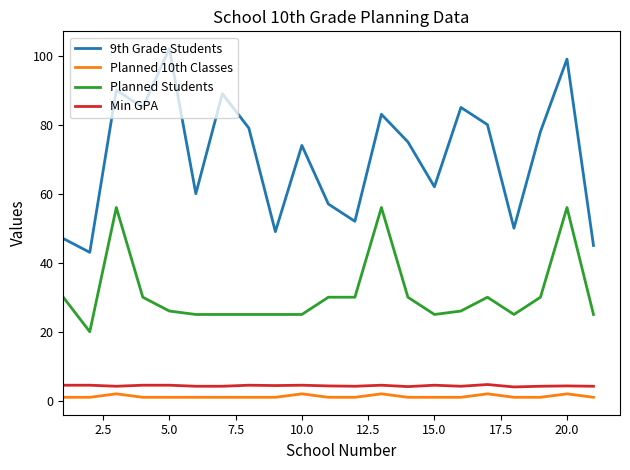

What is the maximum value shown in the chart?

102.0